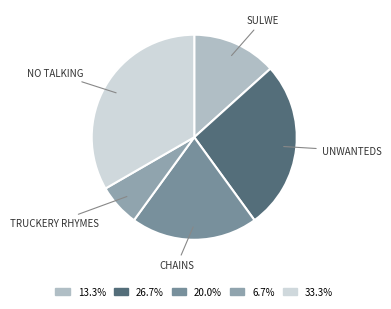

Count the number of slices in the pie.

5